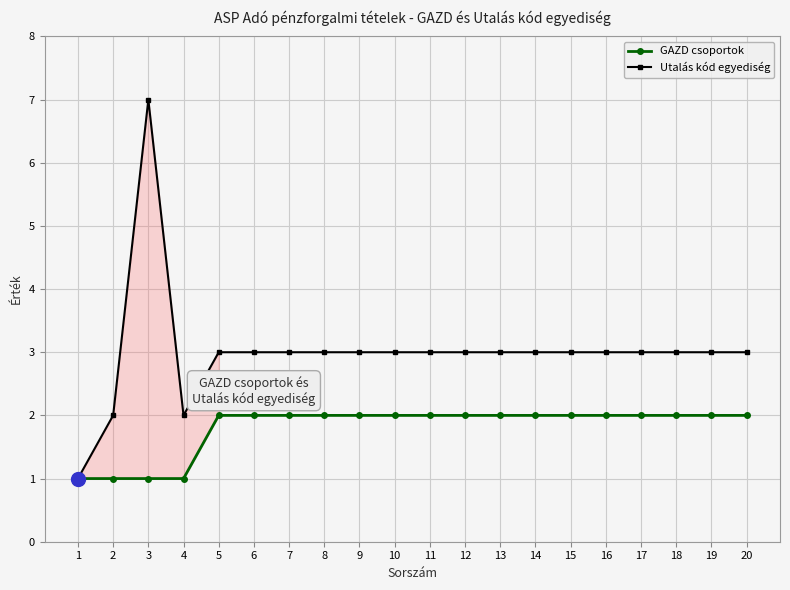

Is the value of Utalás kód egyediség at 3 greater than the value of GAZD csoportok at 15?

Yes